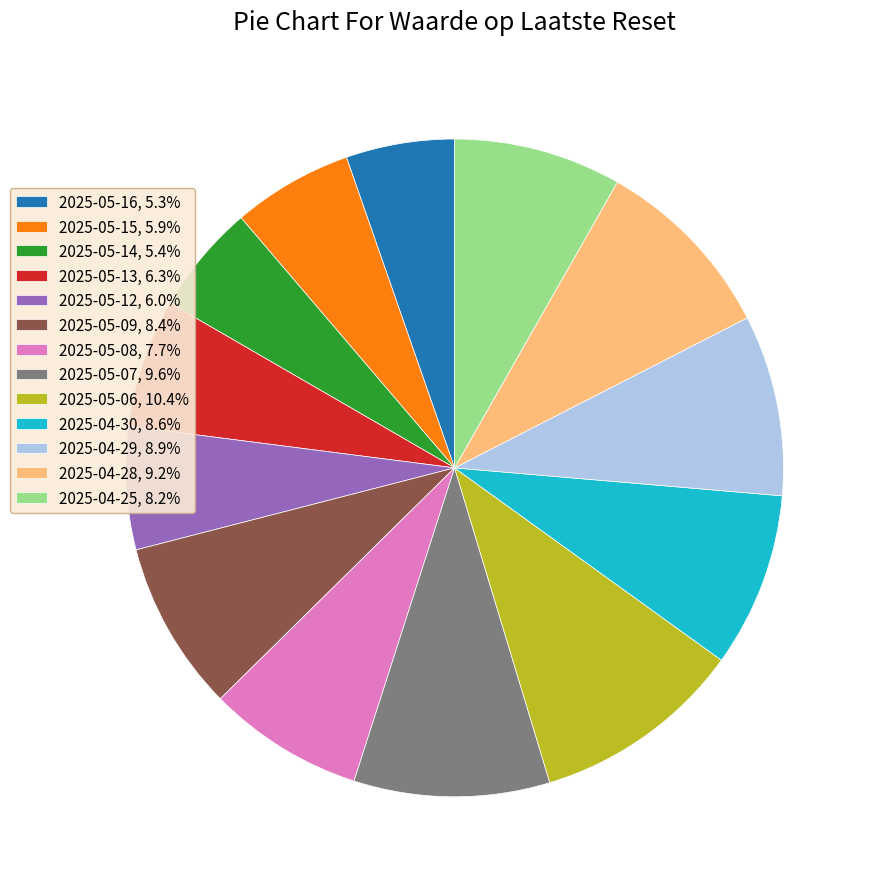

Is the sum of 2025-05-14, 5.4% and 2025-05-12, 6.0% greater than half?

No